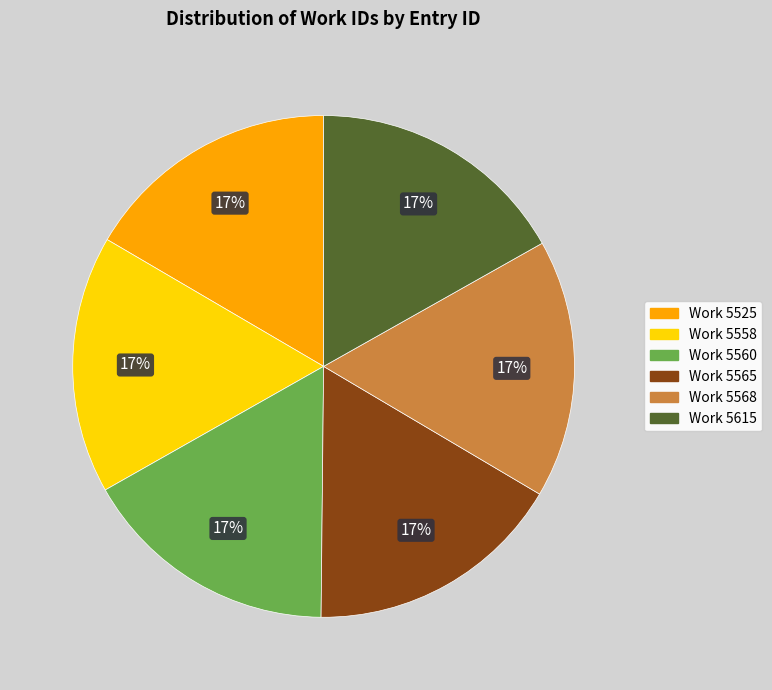

To the nearest percent, what is the average slice percentage?

17%